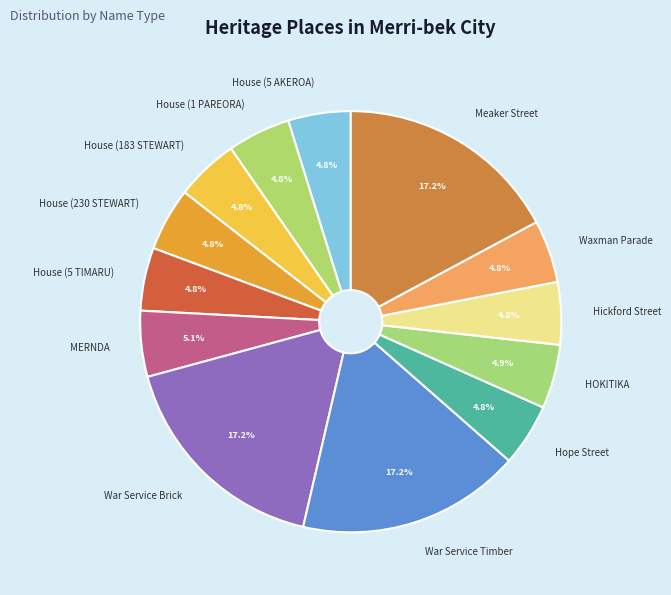

Is it true that Hickford Street is 17% of the pie?

False